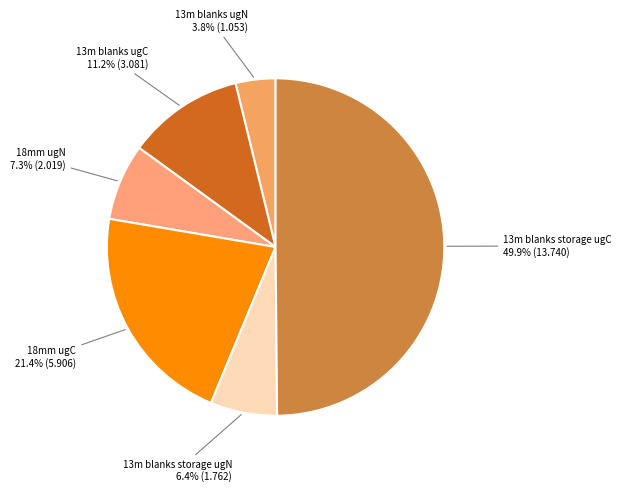

Between 13m blanks storage ugC and 18mm ugC, which is larger?

13m blanks storage ugC